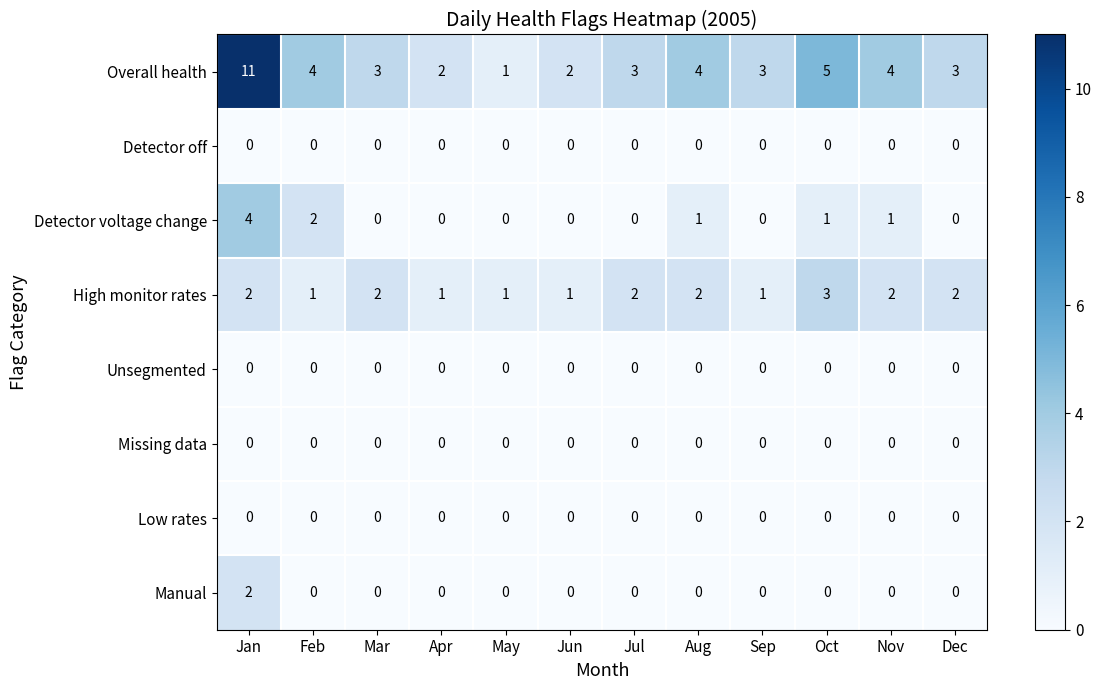

How many distinct data groups are displayed?

8